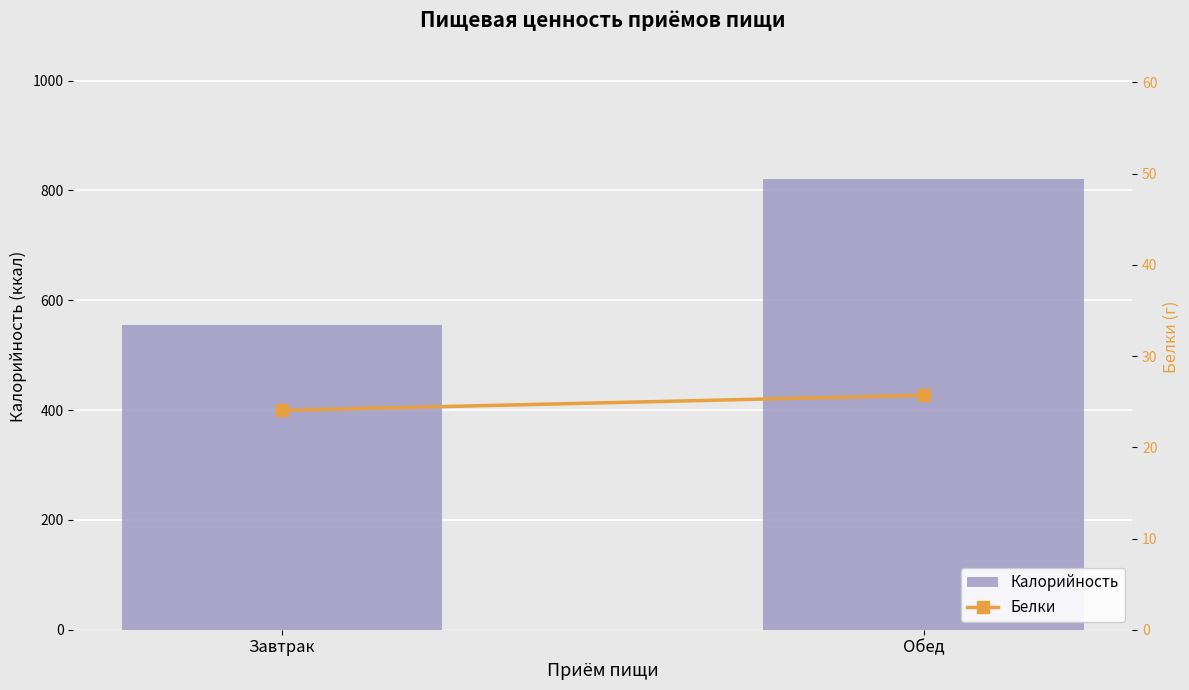

What is the difference between the maximum and minimum values in the Белки series?

1.6